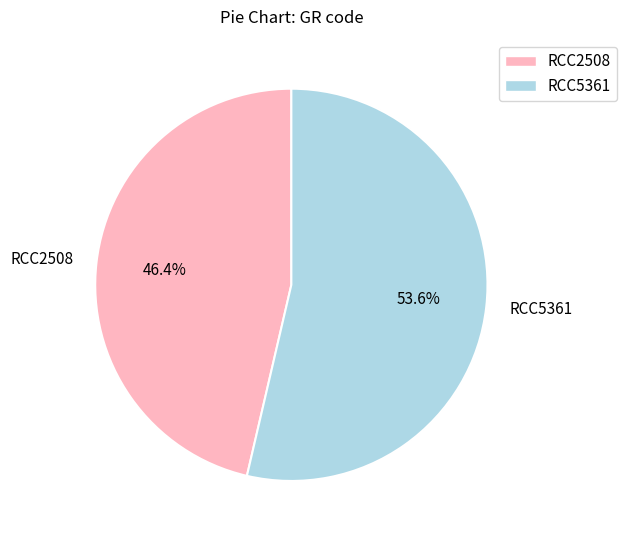

Is it true that RCC5361 is 54% of the pie?

True